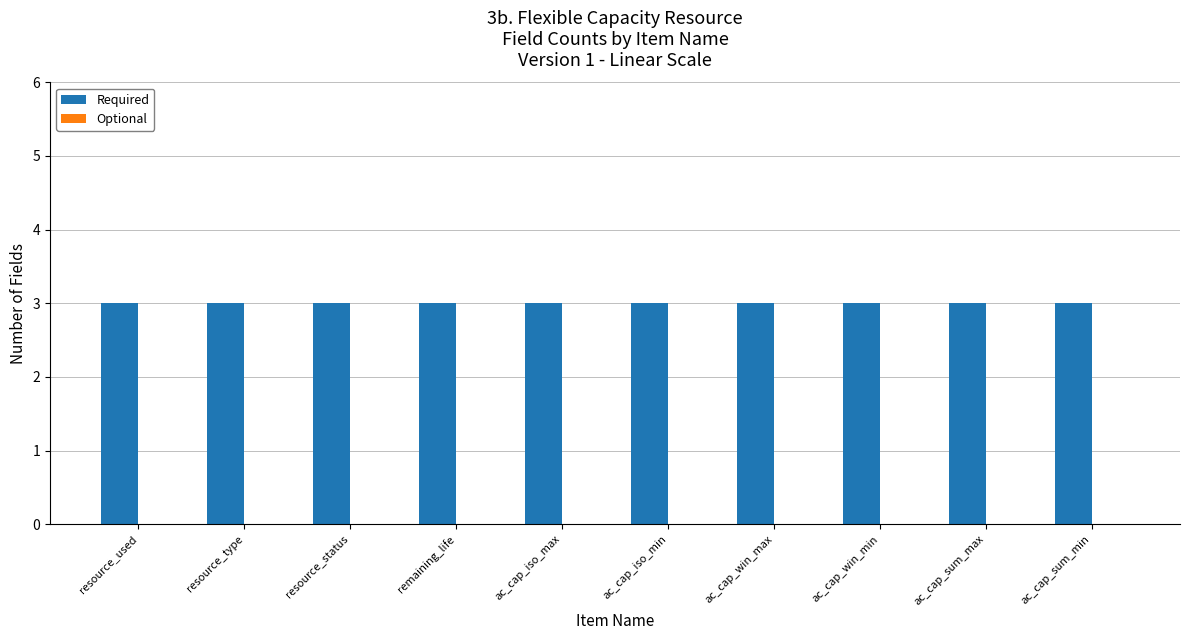

List the series in order of their overall mean, highest first.

Required, Optional